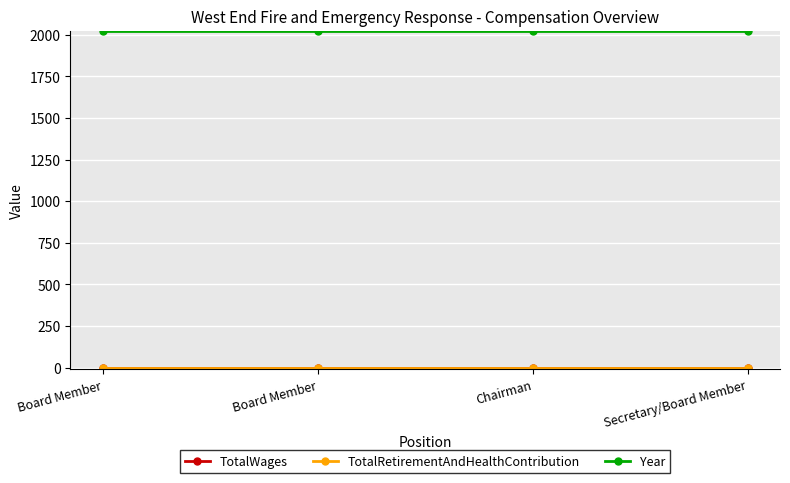

Reading left to right, what are all the values shown in this chart?

TotalWages: Board Member=0	Board Member=0	Chairman=0	Secretary/Board Member=0
TotalRetirementAndHealthContribution: Board Member=0	Board Member=0	Chairman=0	Secretary/Board Member=0
Year: Board Member=2021	Board Member=2021	Chairman=2021	Secretary/Board Member=2021